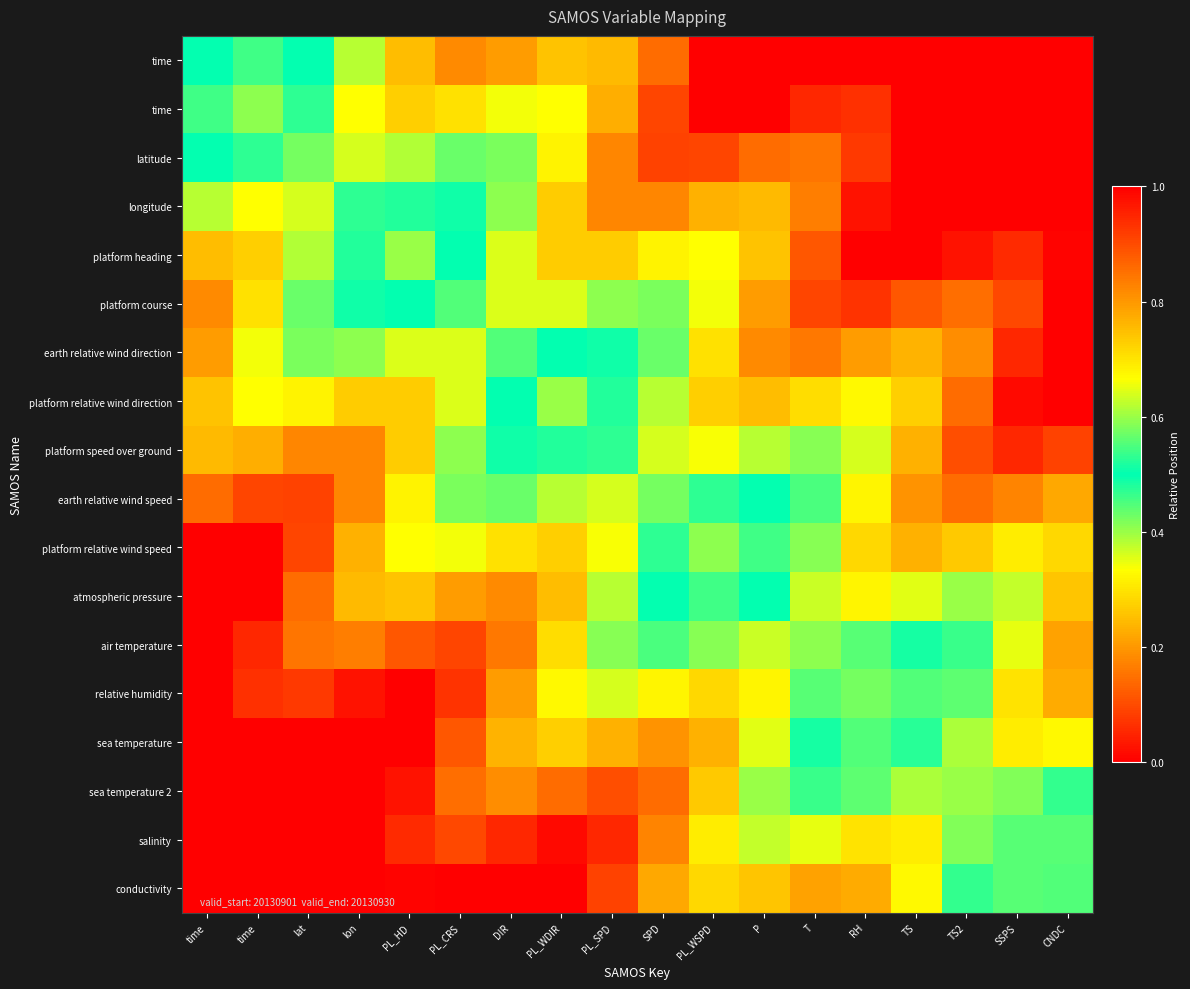

How many distinct data groups are displayed?

18